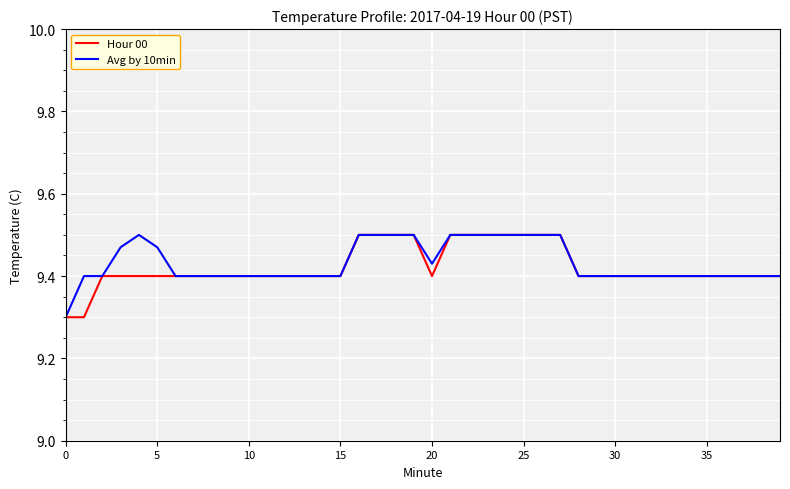

Which series has the largest total across all categories?

Avg by 10min